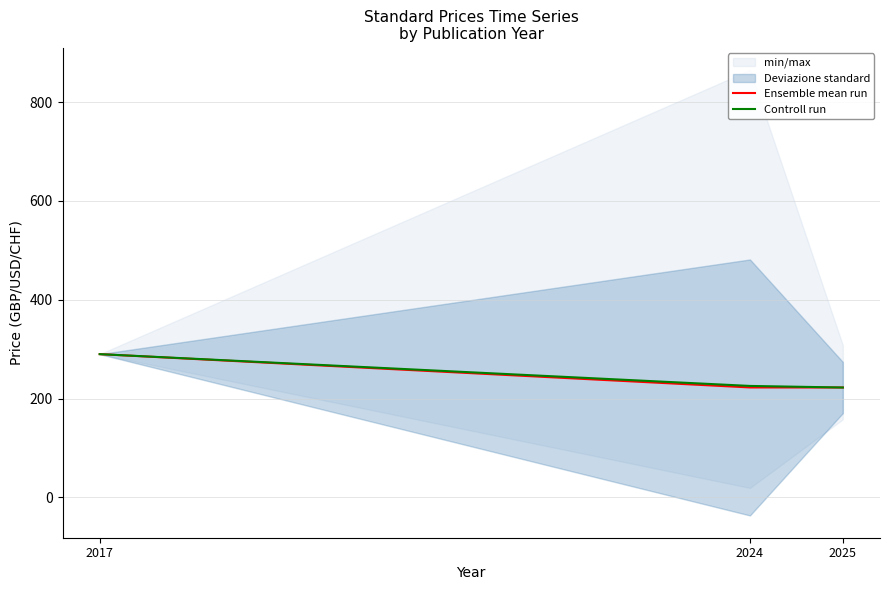

What is the difference between the highest and lowest values at 2024?

3.1